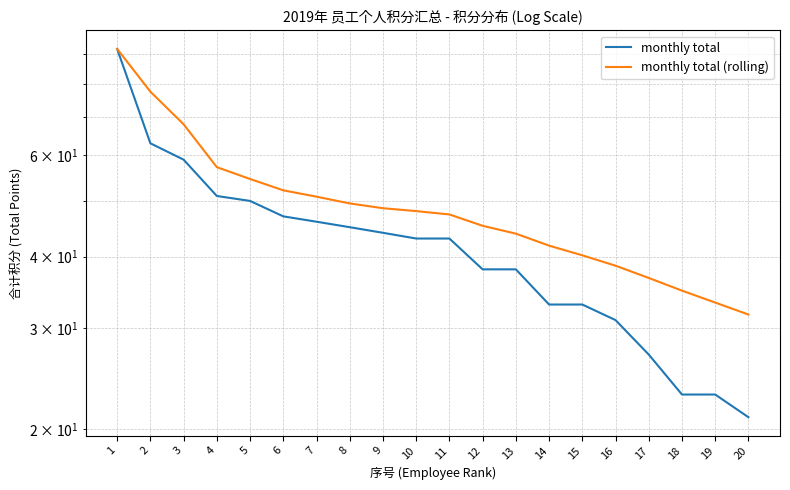

True or false: monthly total (rolling) and monthly total intersect in this chart.

False